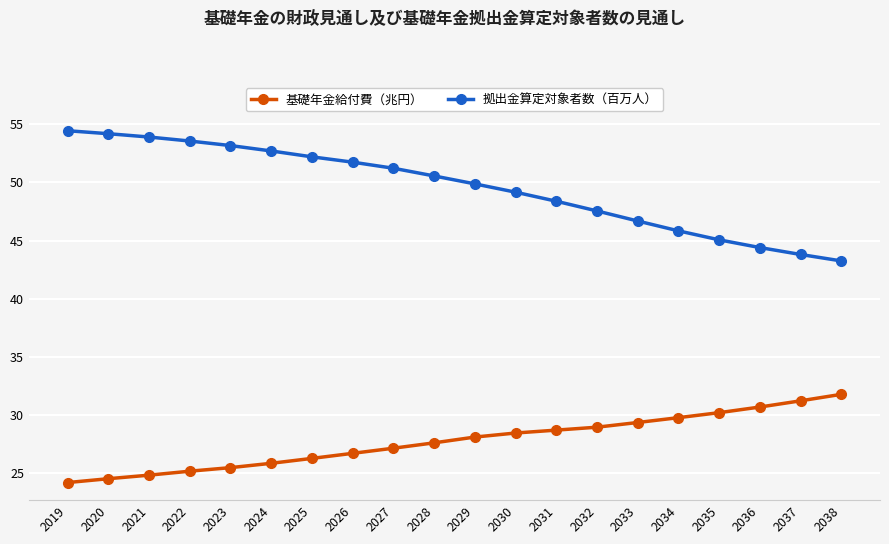

What is the value of the 拠出金算定対象者数（百万人） point at the 5th from the left?

53.2